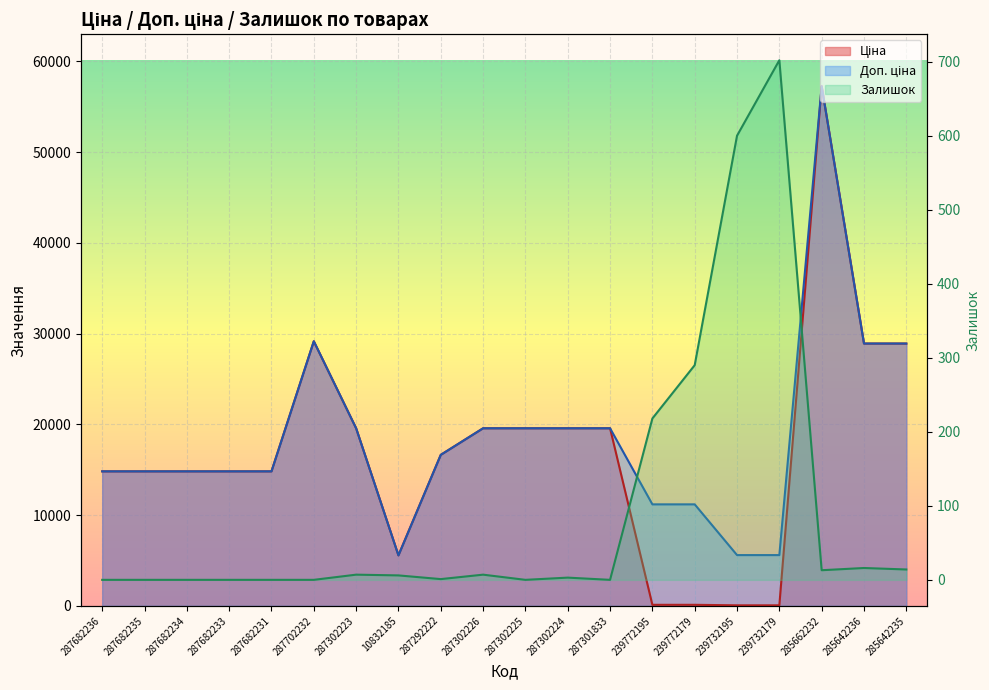

How many distinct data groups are displayed?

3